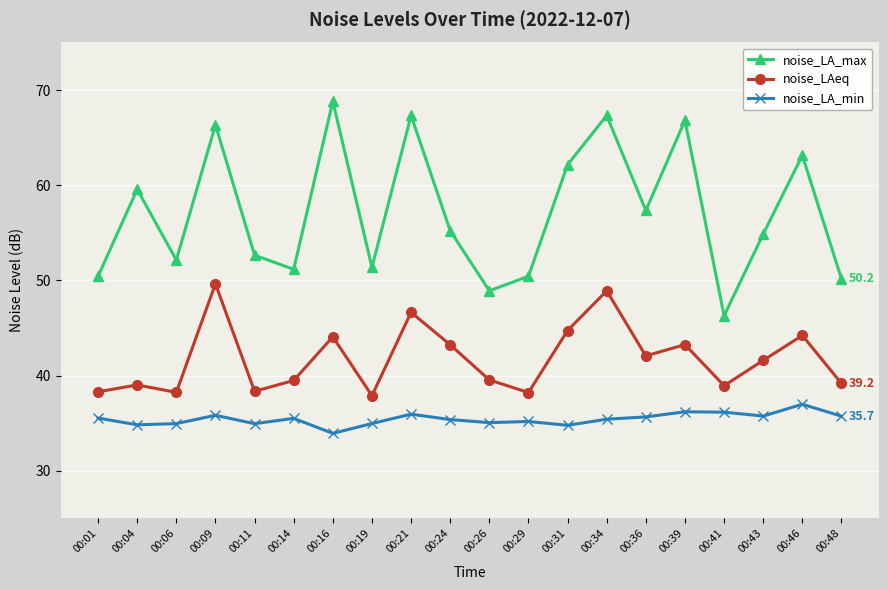

What is the value of the noise_LA_min point at the 12th from the left?

35.2